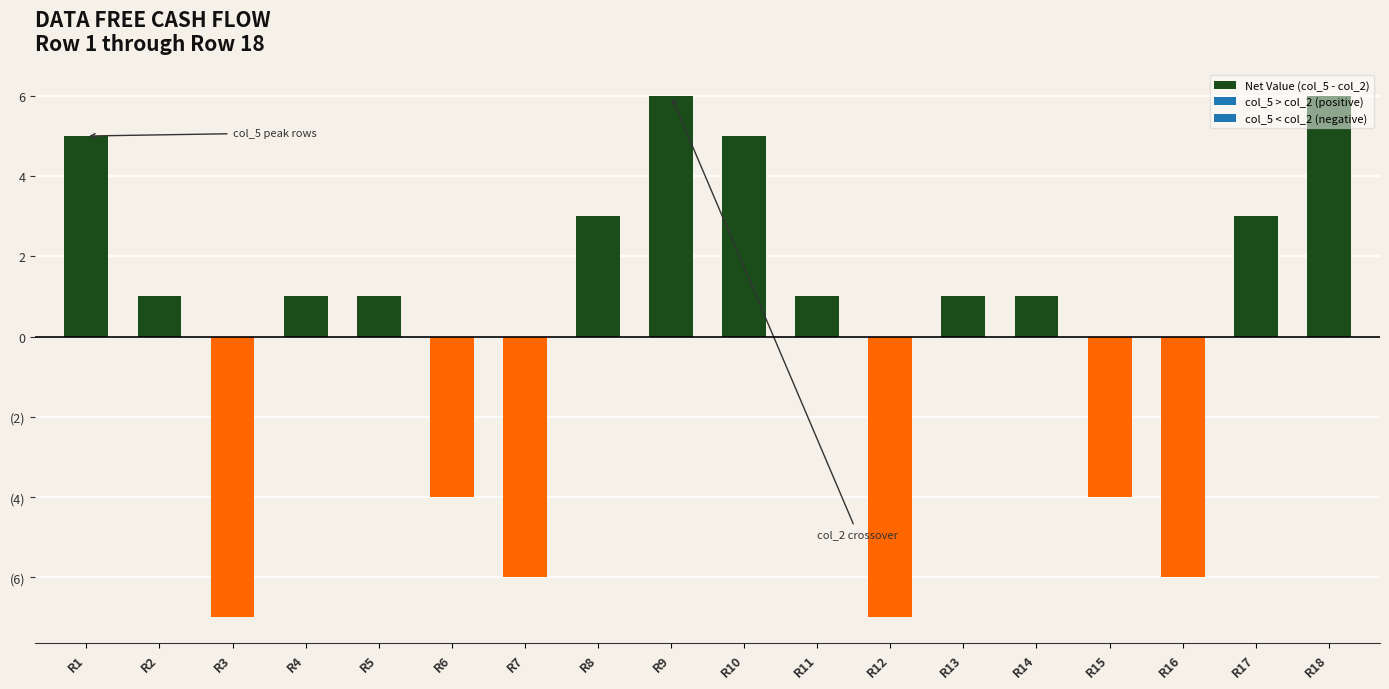

Are the bars grouped side by side (vs. stacked)?

No